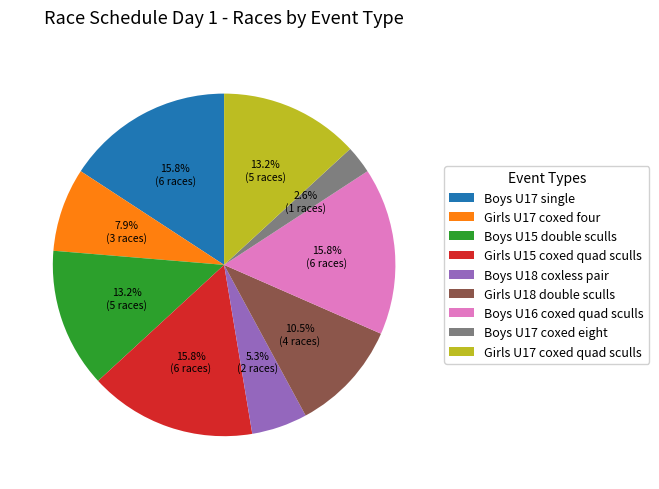

Which category has the smallest portion of the pie?

Boys U17 coxed eight